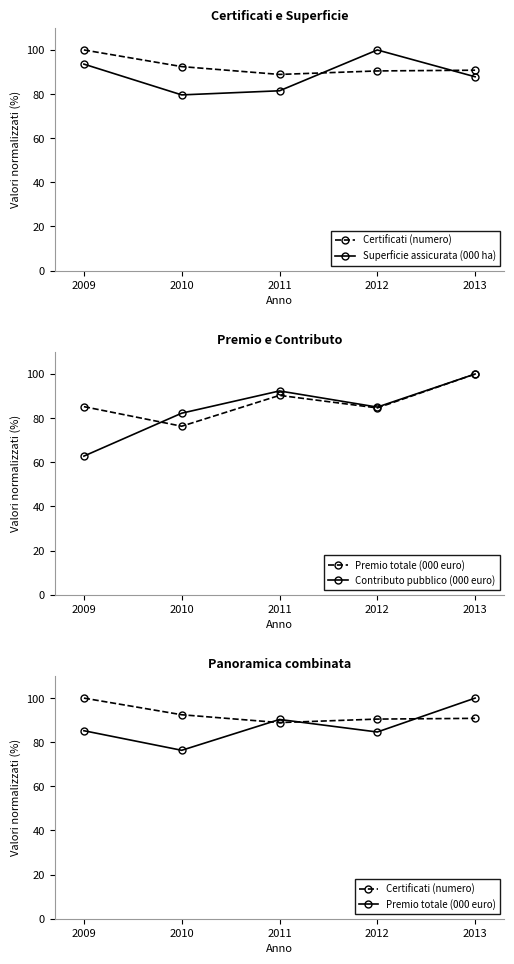

What is the greatest value displayed?

100.0